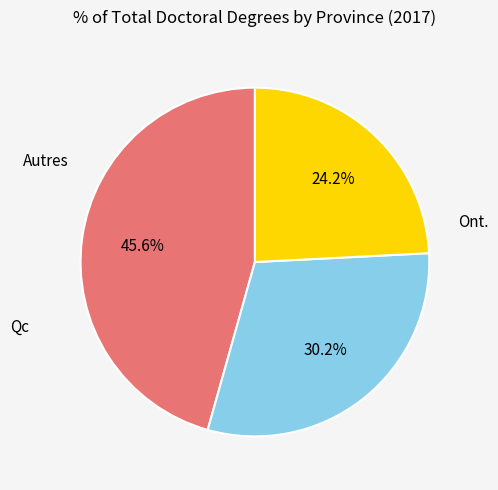

Does any single category account for the majority?

No